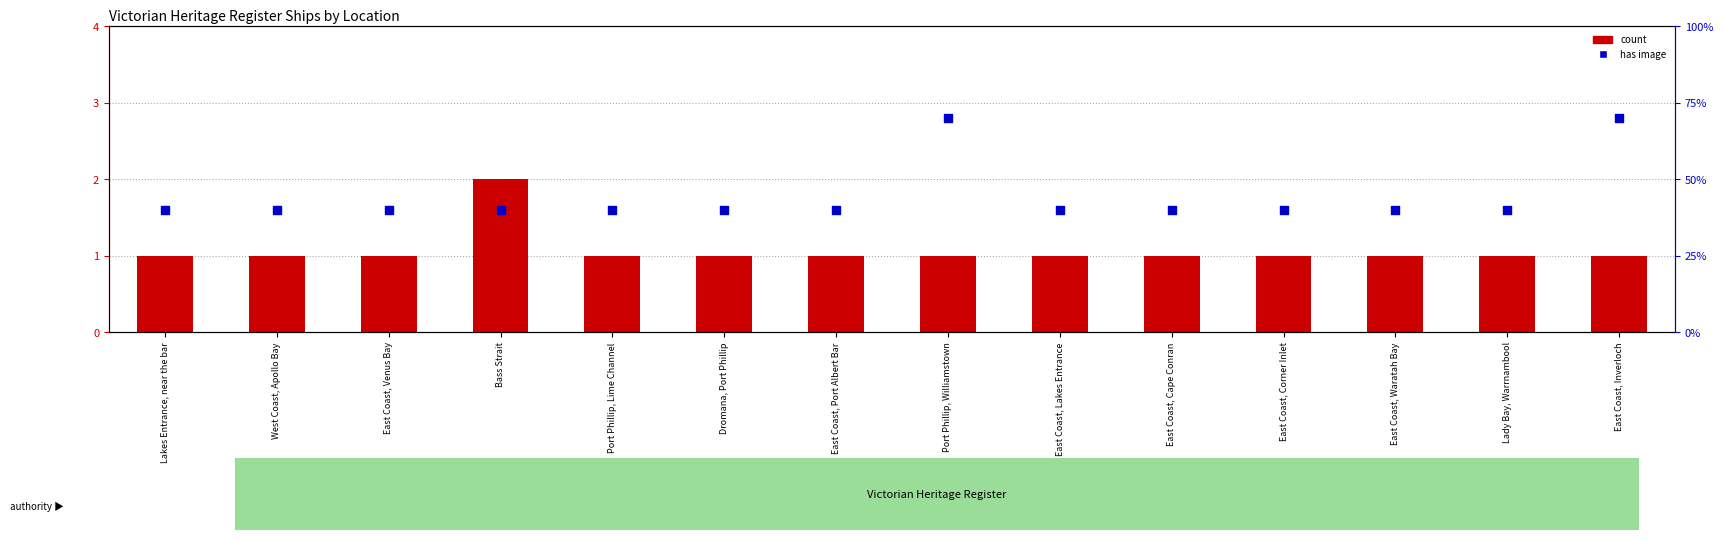

What is the total value across all series at Dromana, Port Phillip?

1.4